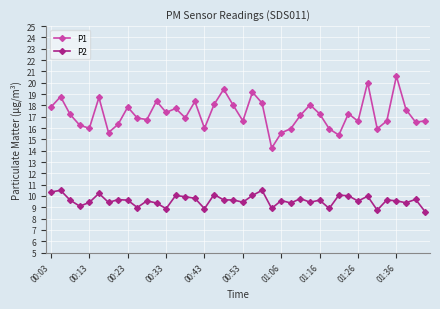

Which series has the largest total across all categories?

P1